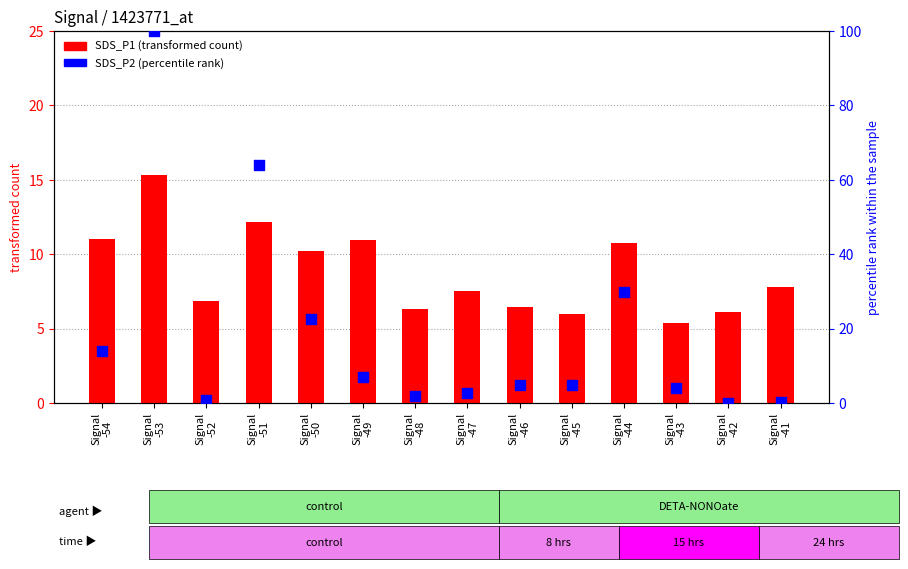

At how many categories does at least one series exceed 65?

1